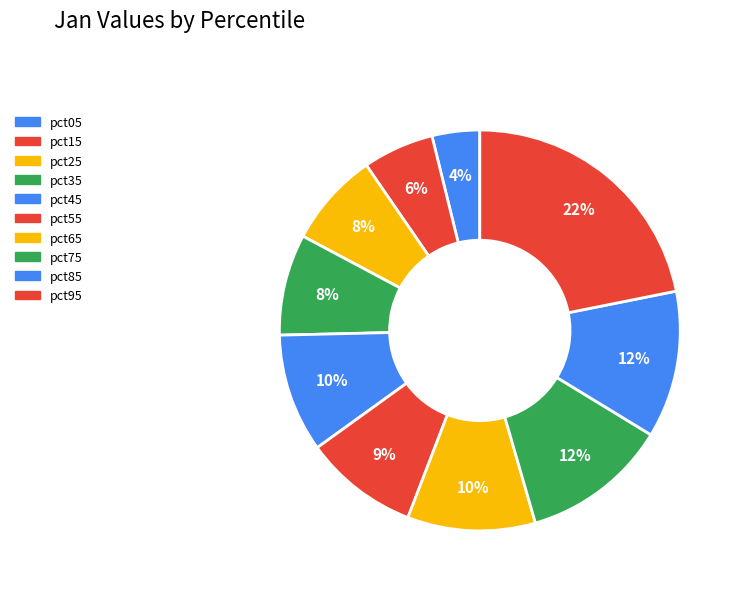

To the nearest percent, what is the average slice percentage?

10%